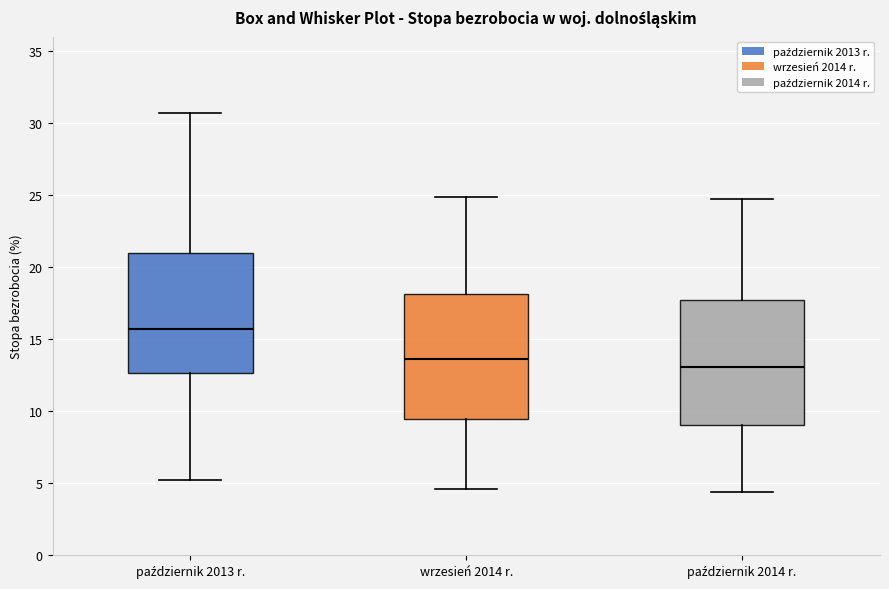

Which box has the lowest median line?

październik 2014 r.